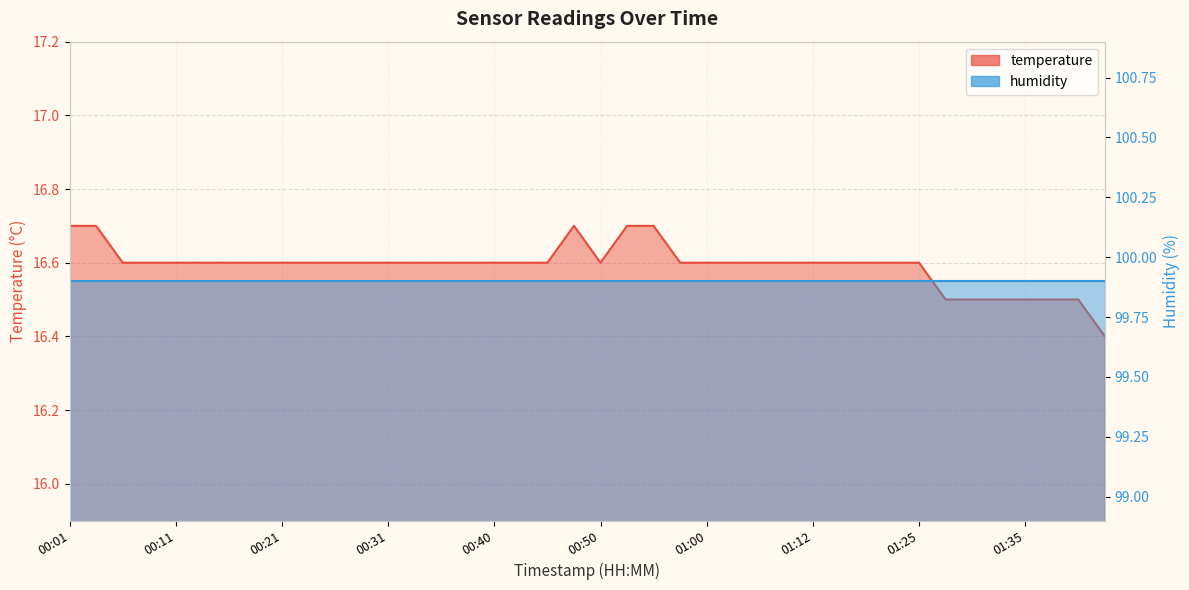

Reading left to right, what are all the values shown in this chart?

00:01=16.7	00:04=16.7	00:06=16.6	00:09=16.6	00:11=16.6	00:14=16.6	00:16=16.6	00:18=16.6	00:21=16.6	00:23=16.6	00:26=16.6	00:28=16.6	00:31=16.6	00:33=16.6	00:35=16.6	00:38=16.6	00:40=16.6	00:43=16.6	00:45=16.6	00:48=16.7	00:50=16.6	00:52=16.7	00:55=16.7	00:57=16.6	01:00=16.6	01:02=16.6	01:05=16.6	01:07=16.6	01:12=16.6	01:14=16.6	01:17=16.6	01:19=16.6	01:25=16.6	01:28=16.5	01:30=16.5	01:33=16.5	01:35=16.5	01:38=16.5	01:40=16.5	01:42=16.4